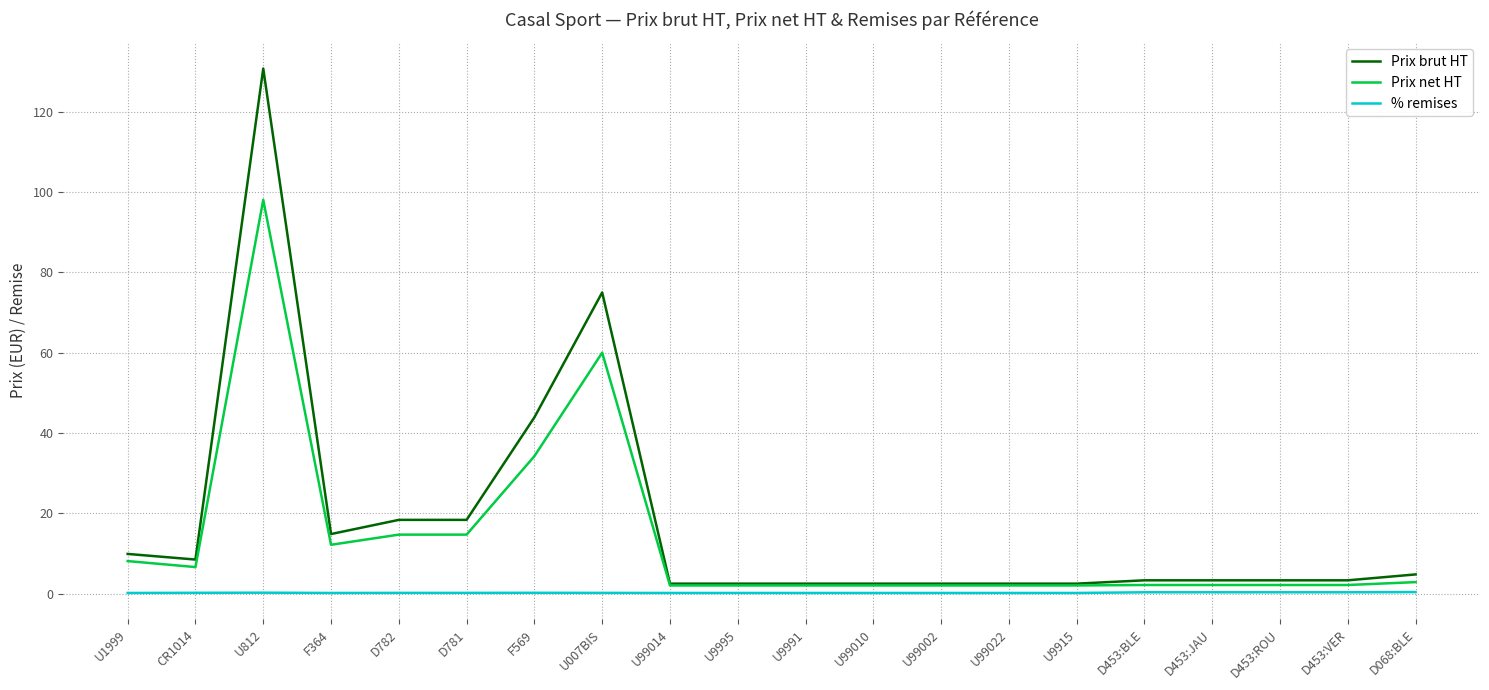

The value of Prix brut HT at U007BIS is 75.0. True or false?

True